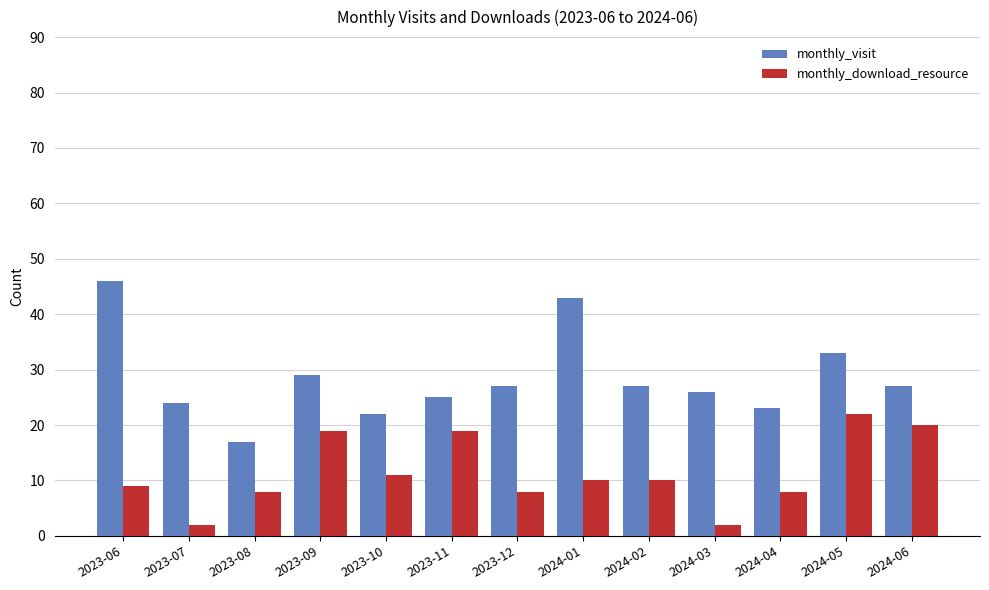

What is the value of the monthly_visit bar at the 5th from the left?

22